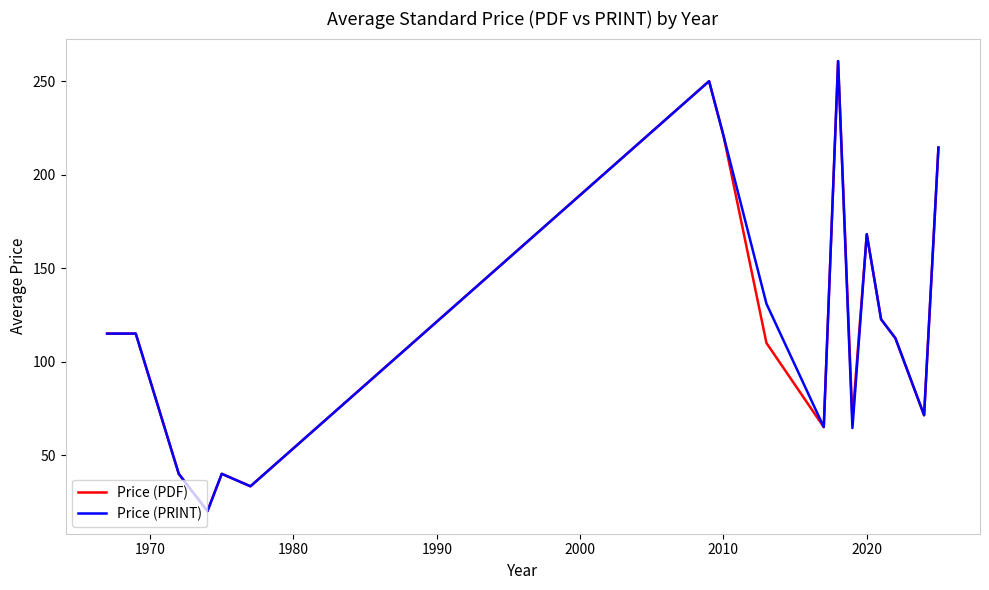

What is the maximum value shown in the chart?

260.8